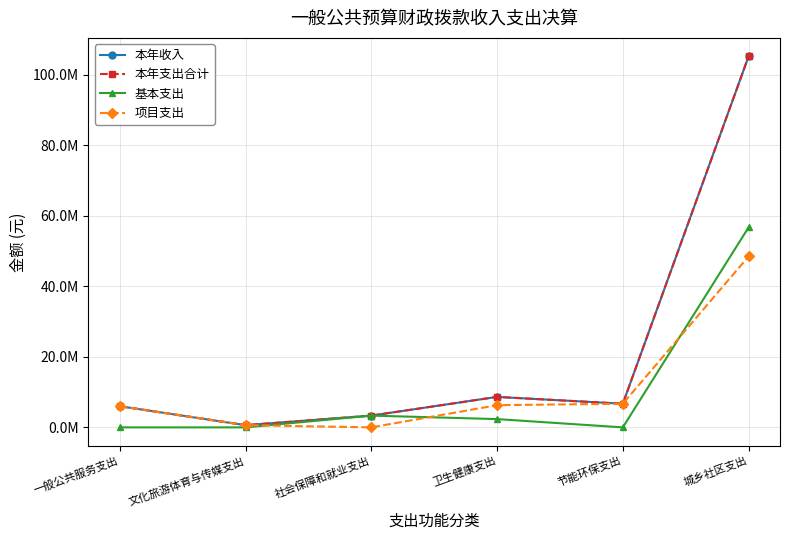

True or false: 本年收入 has more than 0 points higher than both neighbors.

True